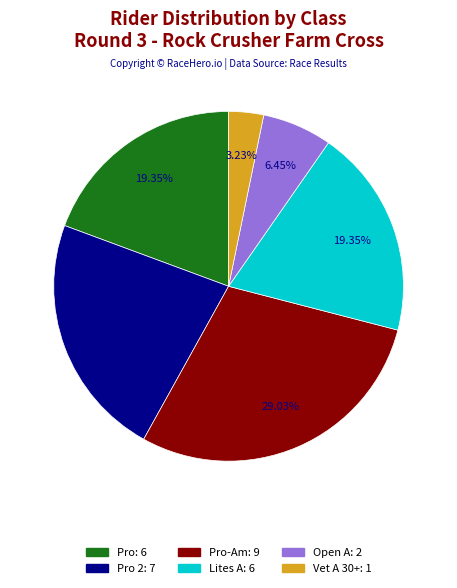

Is there a majority slice in this chart?

No